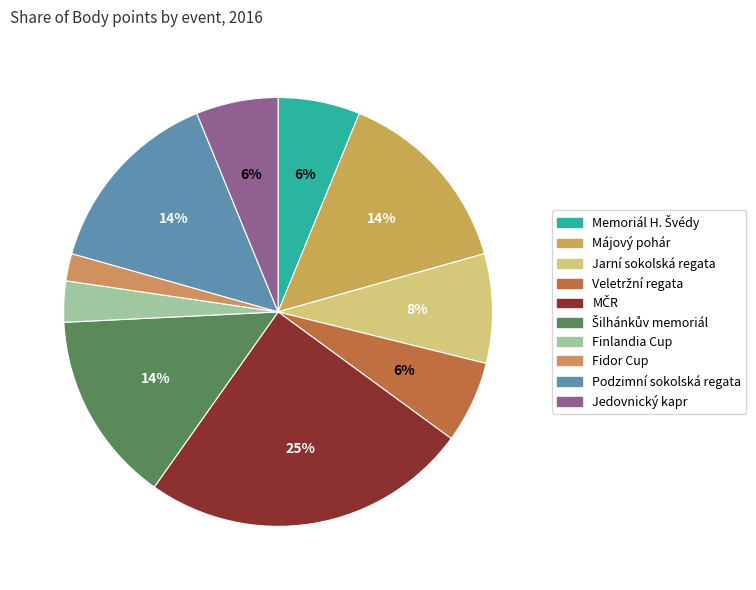

How many segments does this pie chart have?

10